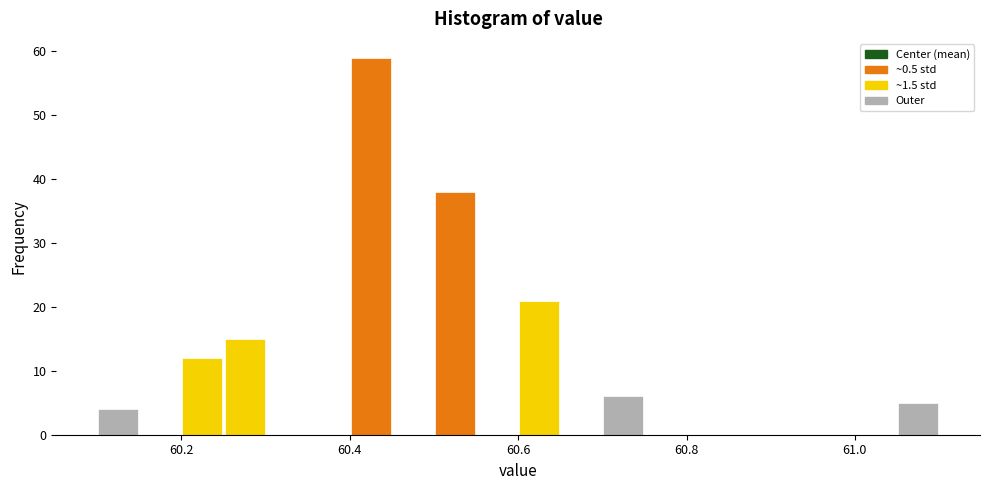

Around what value on the x-axis is the tallest bar? Give the approximate position of its centre, as read against the axis.

60.42